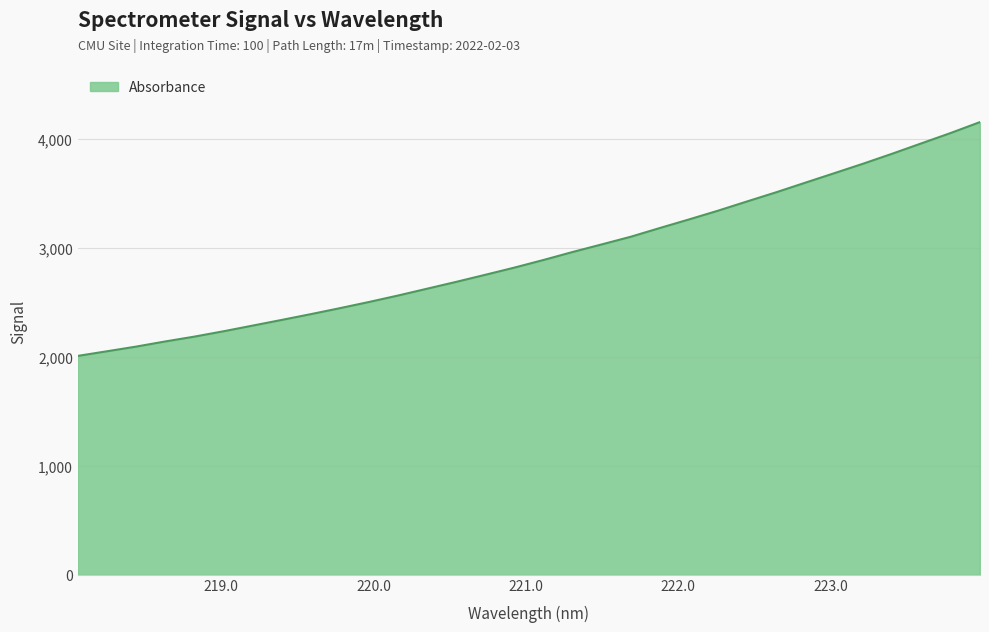

What is the greatest value displayed?

4158.9